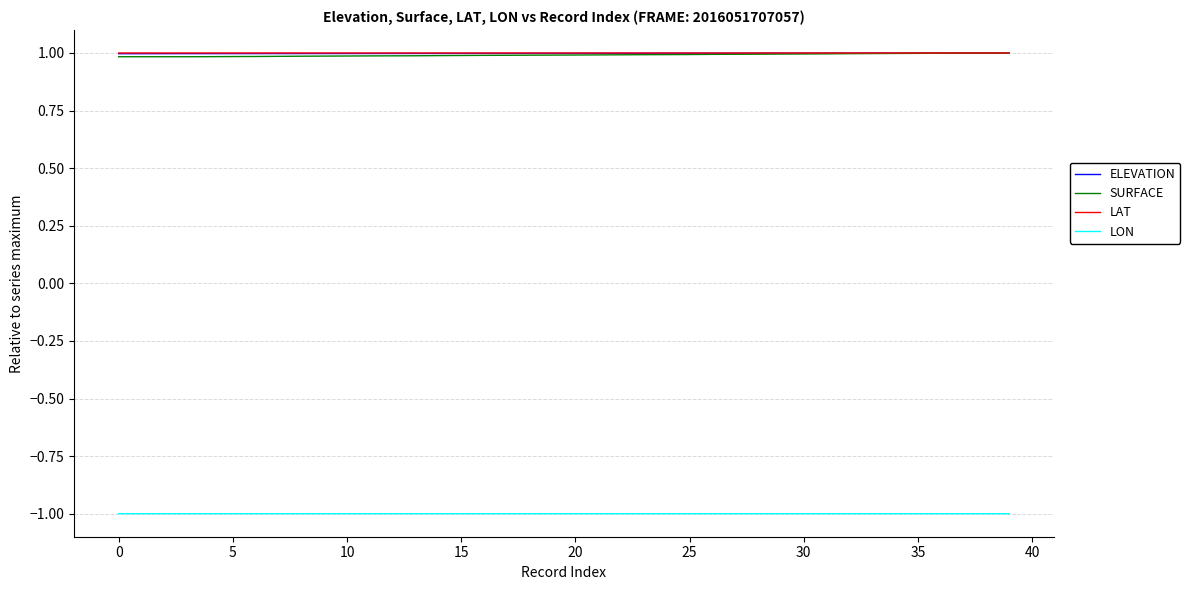

True or false: LON and ELEVATION intersect in this chart.

False